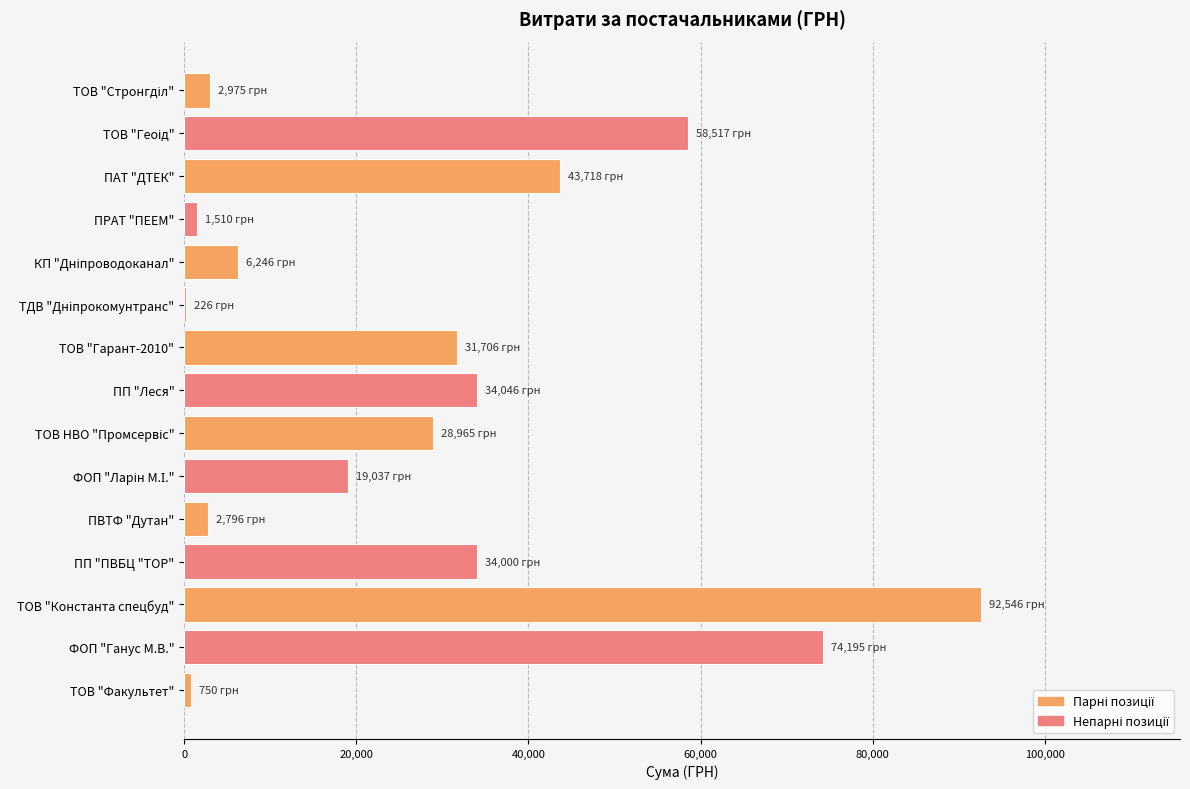

True or false: the data shows 13070.7 at ПАТ "ДТЕК".

False